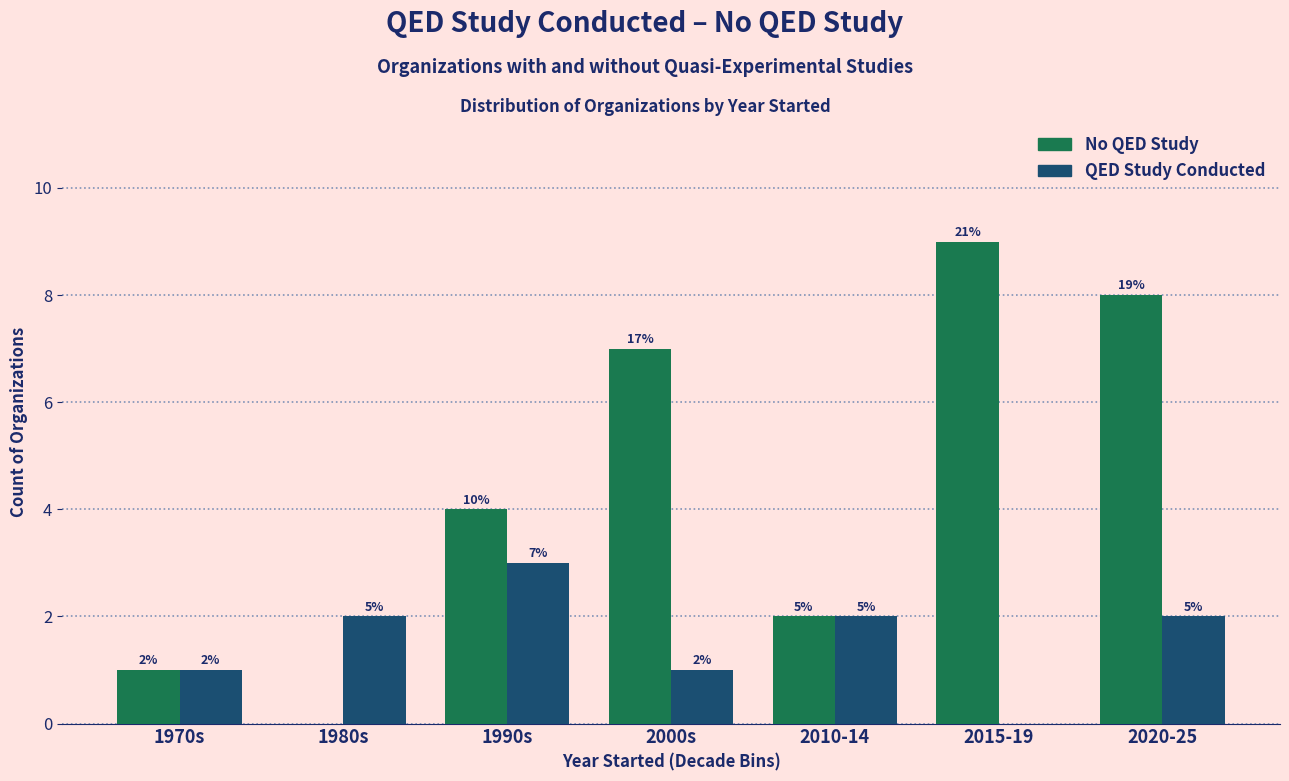

Where does the QED Study Conducted series first go above 2?

1990s